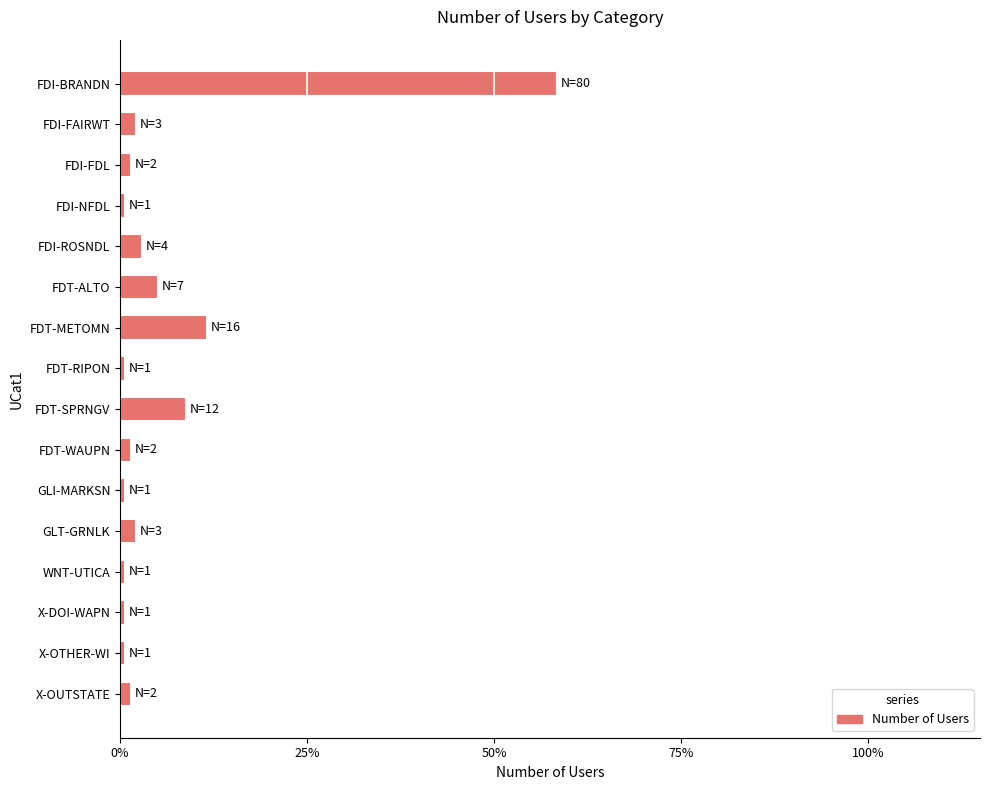

Does the chart contain any negative values?

No